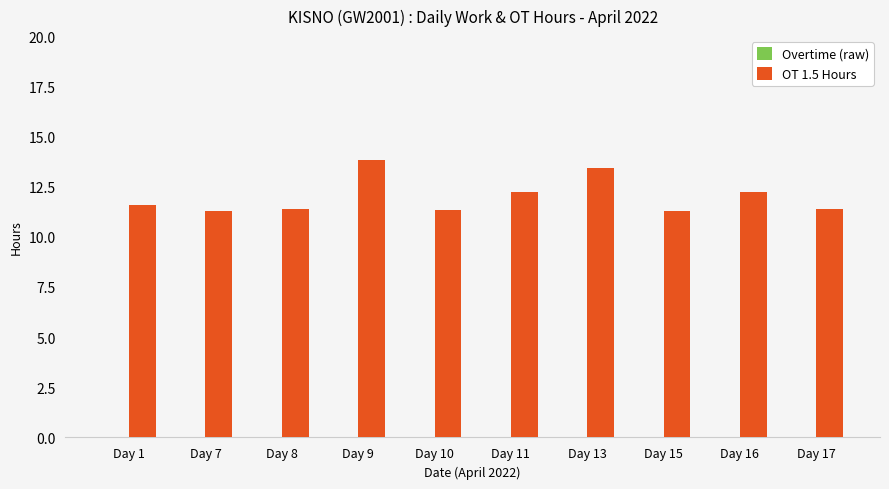

Which category has the highest value across all series?

Day 9